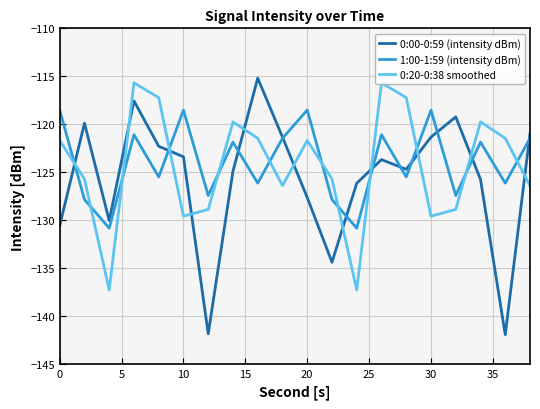

How many intersections are there between 0:20-0:38 smoothed and 1:00-1:59 (intensity dBm)?

12